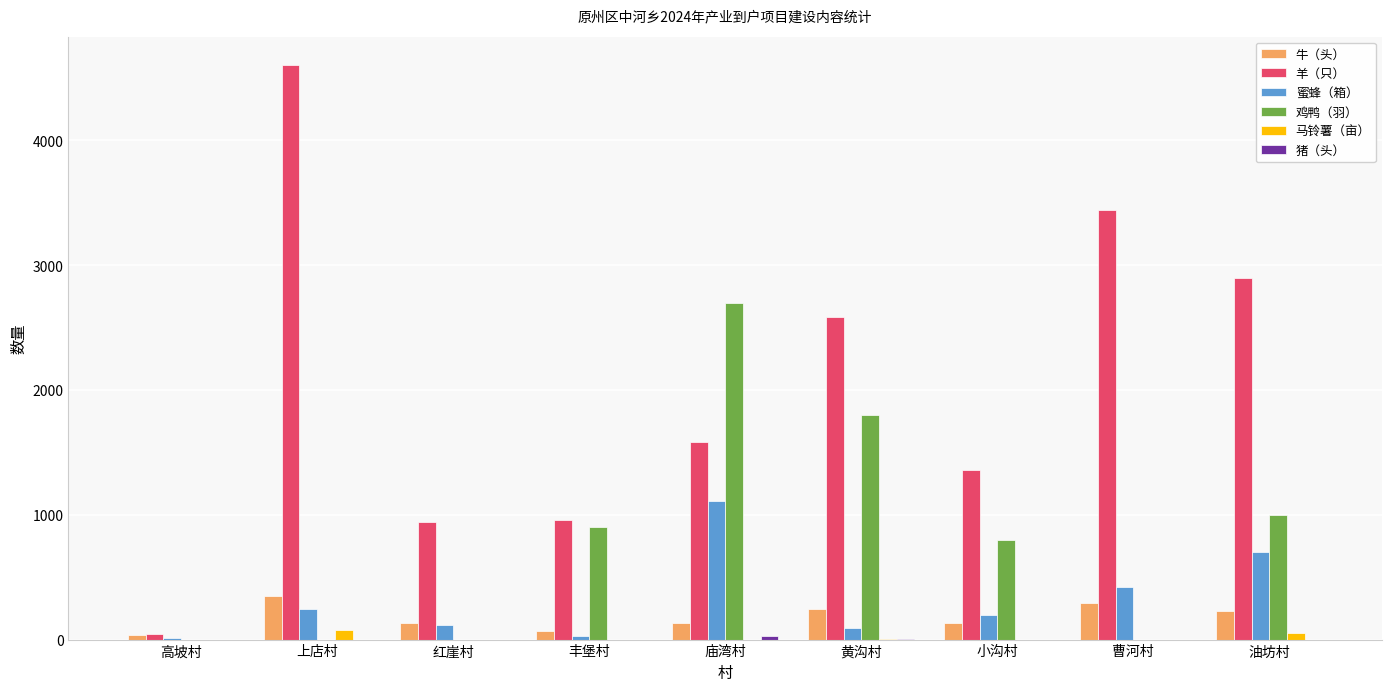

Where is 蜜蜂（箱） nearest to the value 561?

曹河村